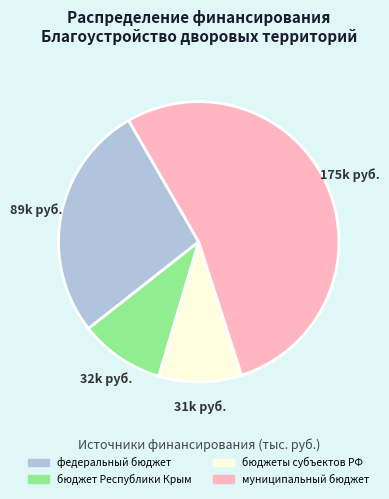

How many slices are in this pie chart?

4